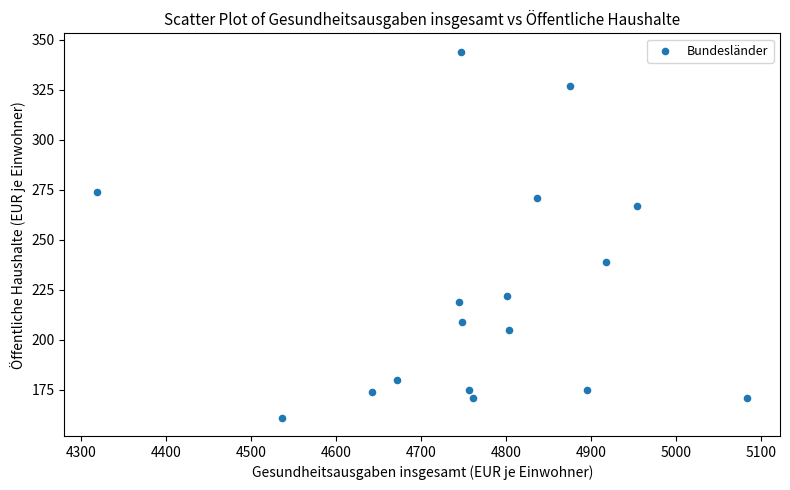

What is the range of X values (max minus min)?

765